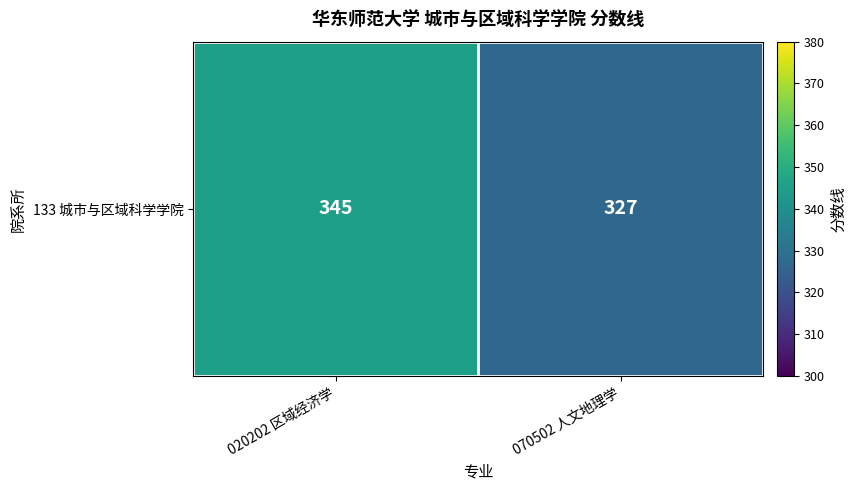

What is the average value?

336